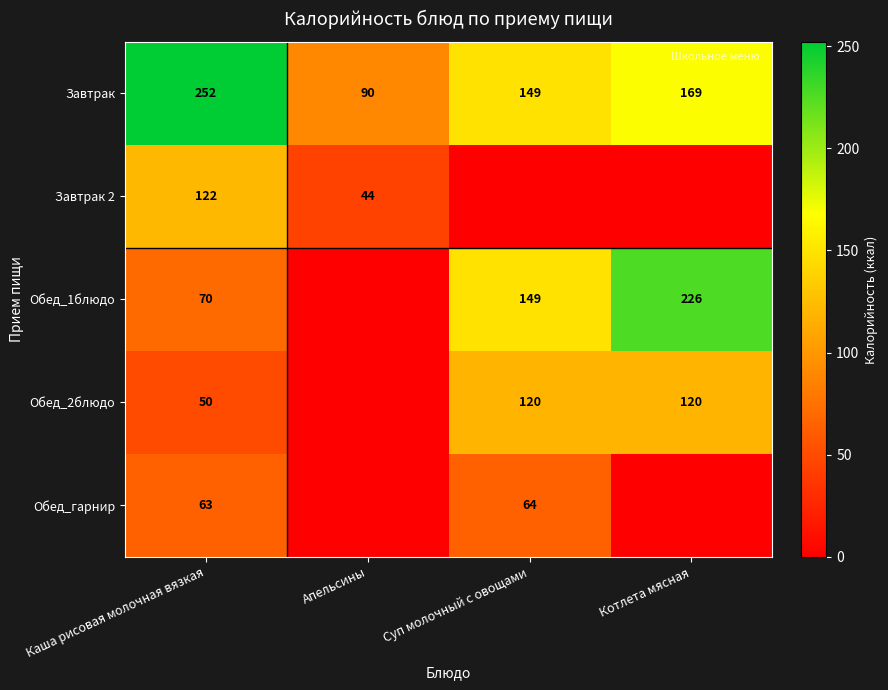

What is the spread (max minus min) of values at Каша рисовая молочная вязкая?

202